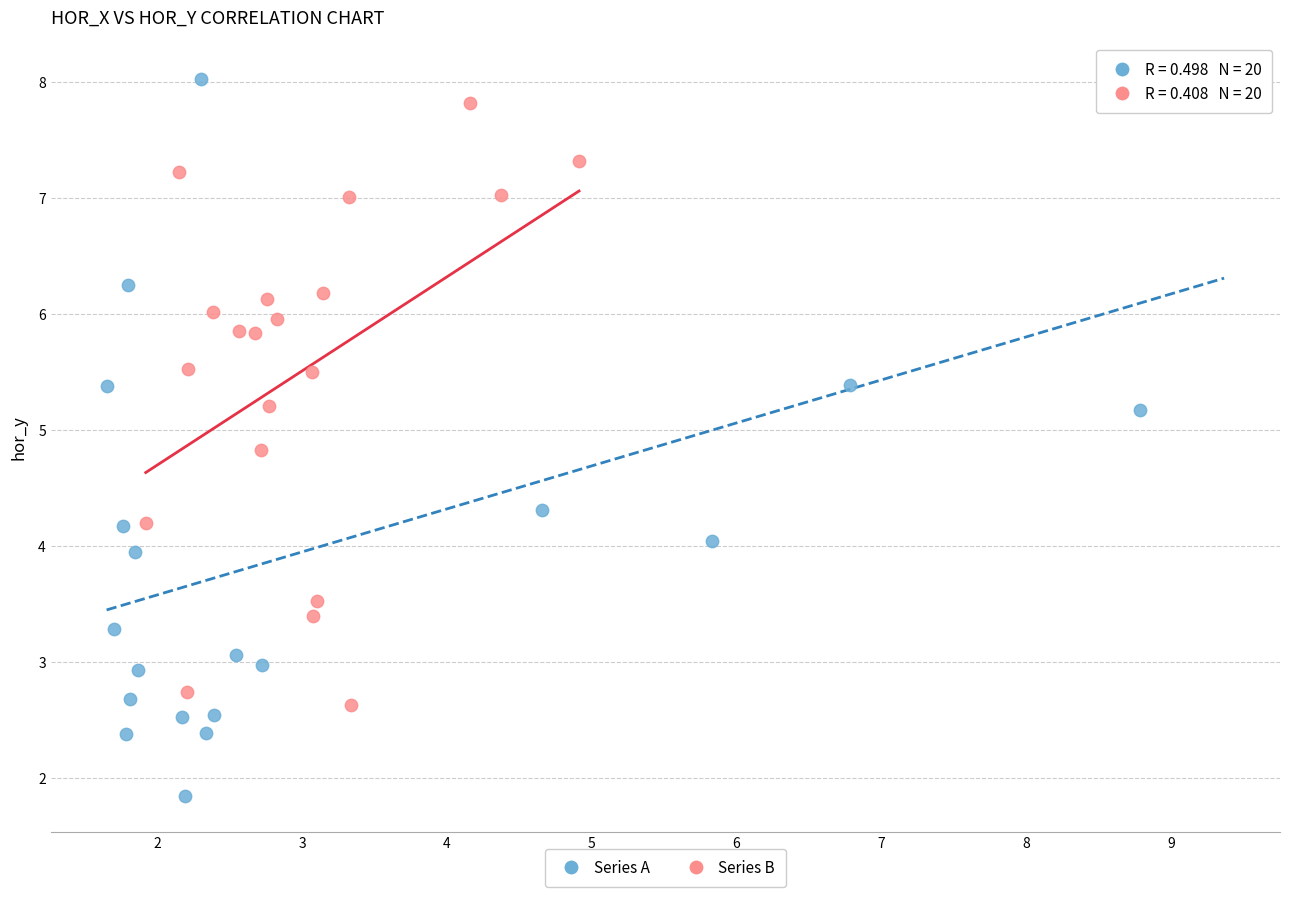

Which series reaches the minimum Y coordinate?

Series A